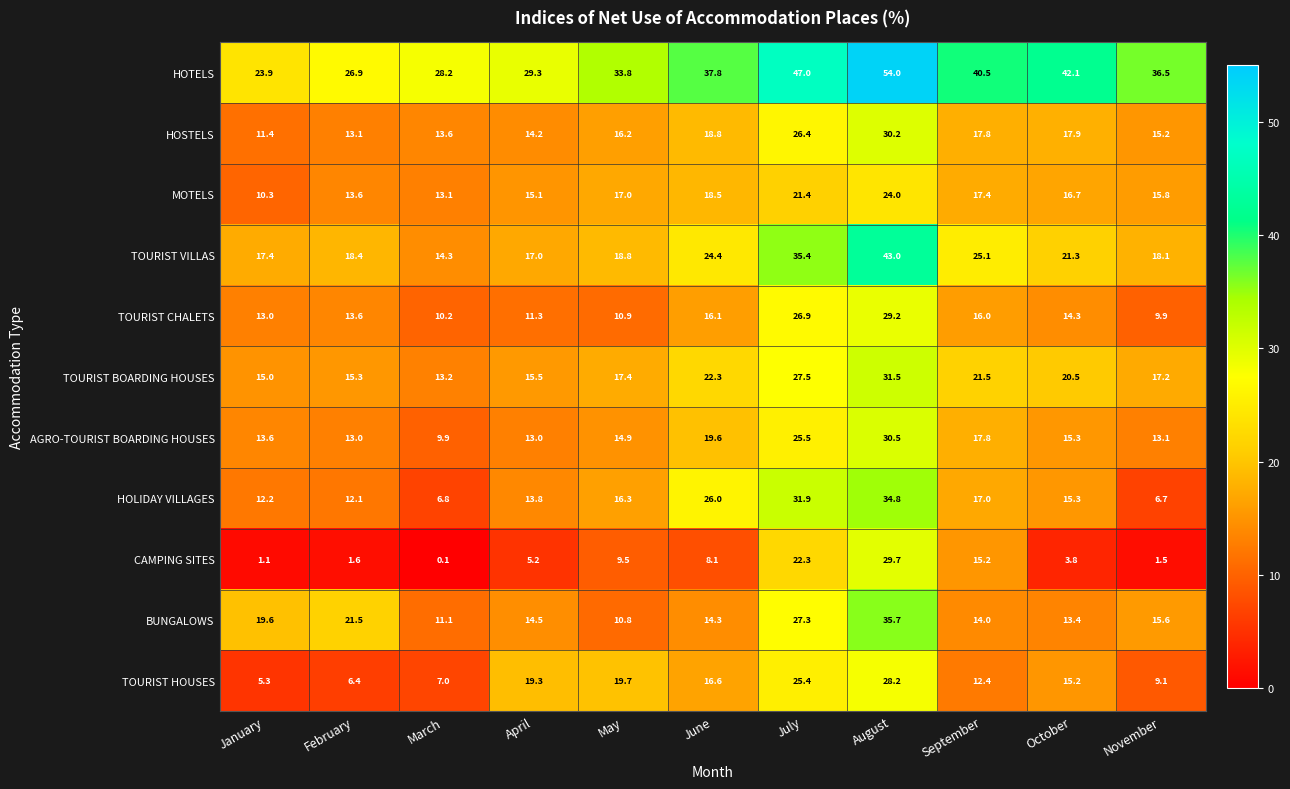

Is it true that TOURIST CHALETS equals 10.9 at May?

True